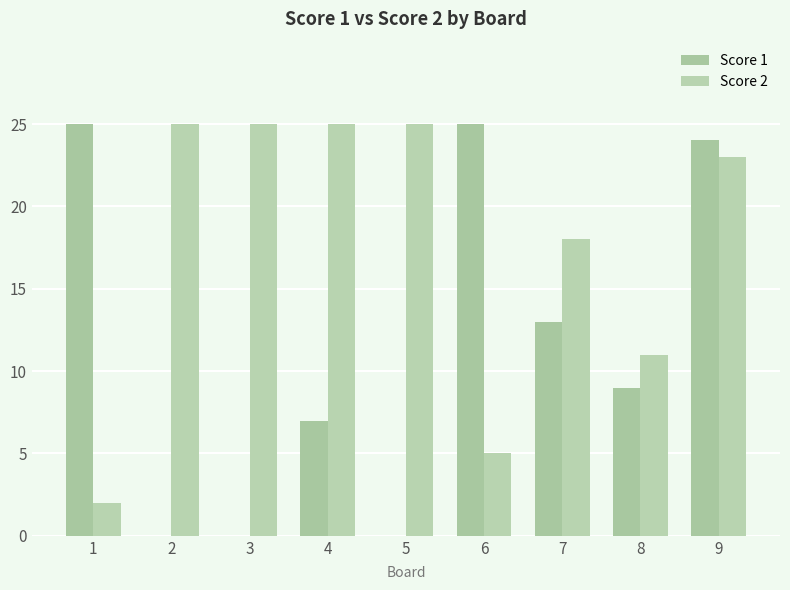

What is the greatest value displayed?

25